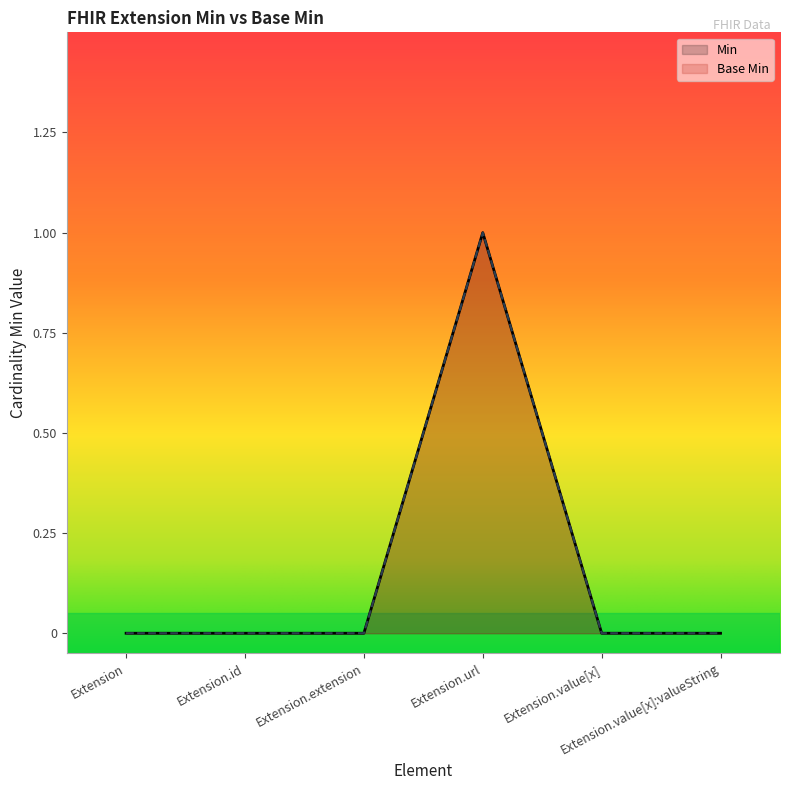

Reading left to right, extract all data points from this chart.

Base Min: 0	0	0	1	0	0
Min: 0	0	0	1	0	0